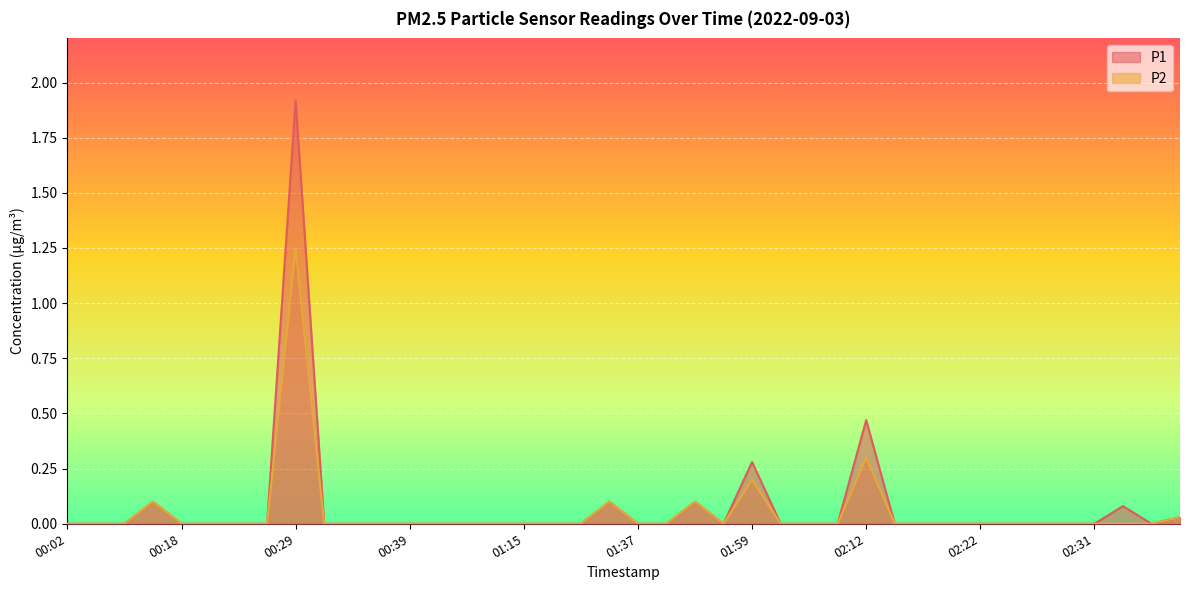

True or false: P2 and P1 intersect in this chart.

False